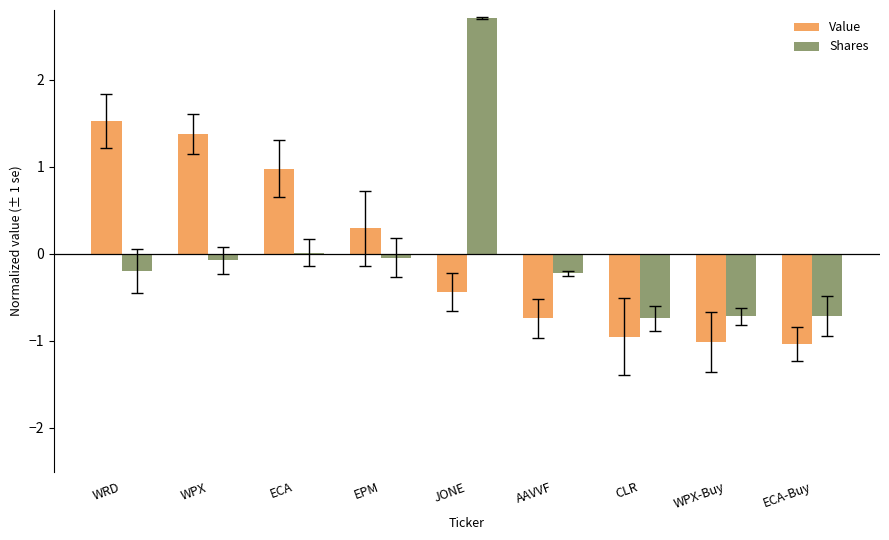

Are the bars horizontal?

No